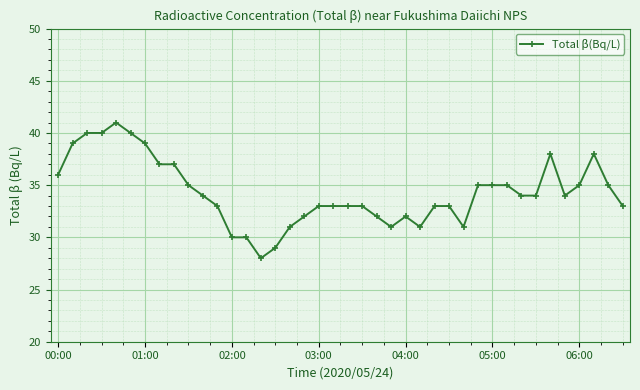

What is the sum of all values?

1372